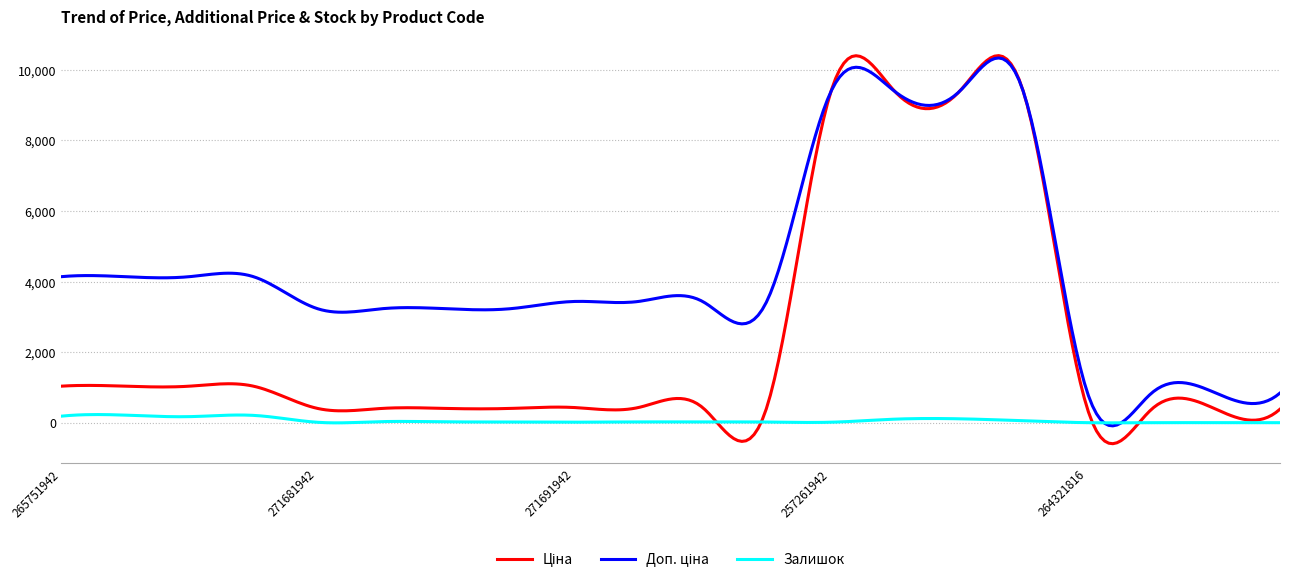

What is the minimum value shown in the chart?

-595.6